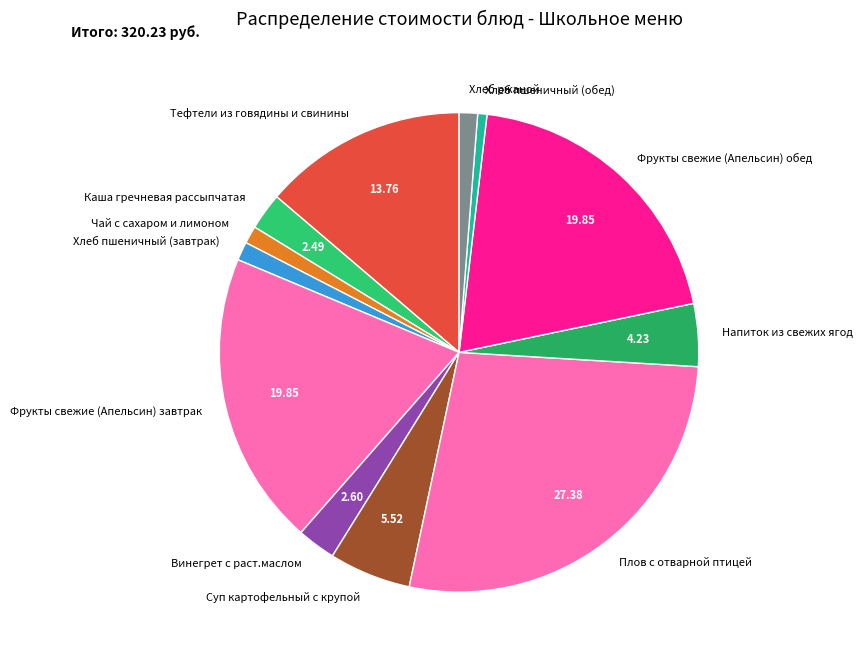

Which slice is the smallest?

Хлеб пшеничный (обед)